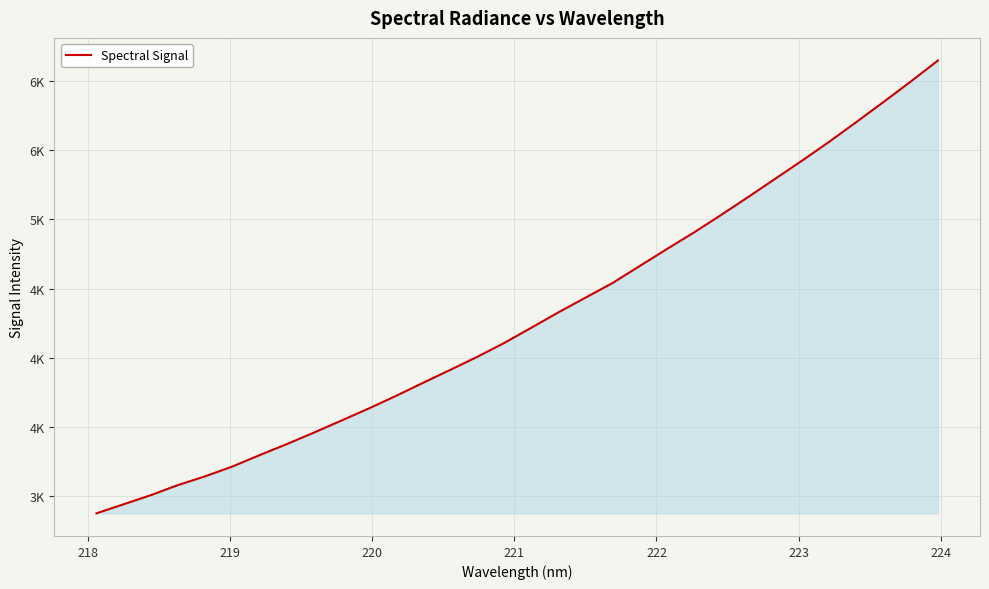

What is the average value?

4287.1